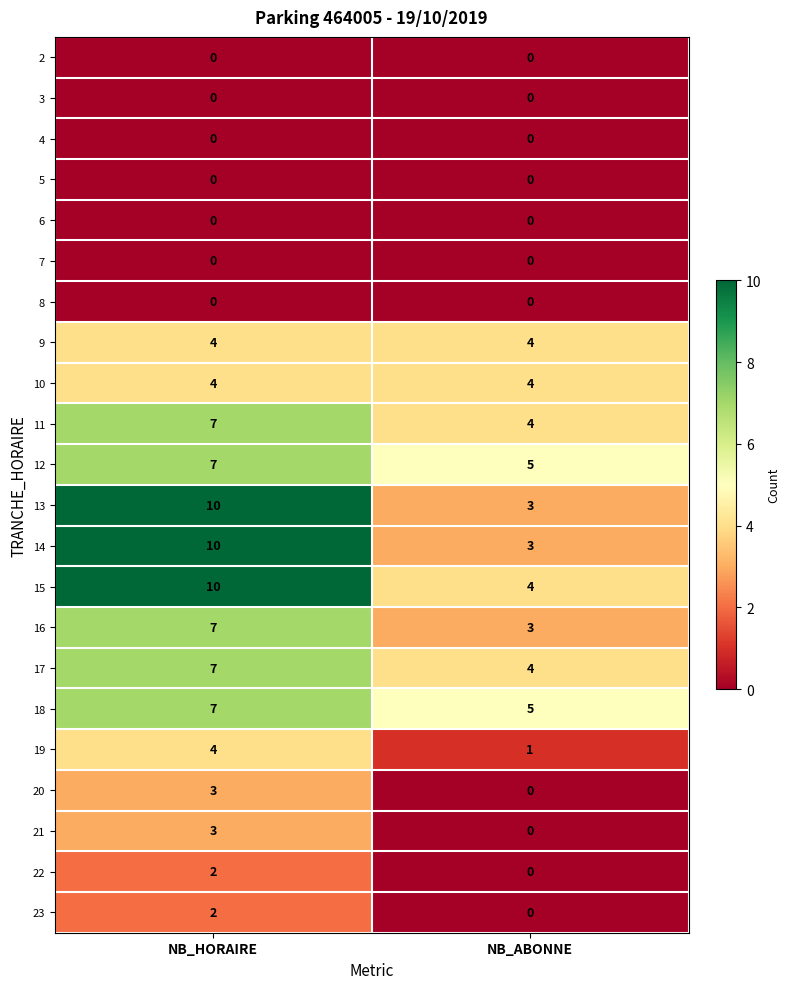

List the labels in order of 11 value, largest first.

NB_HORAIRE, NB_ABONNE